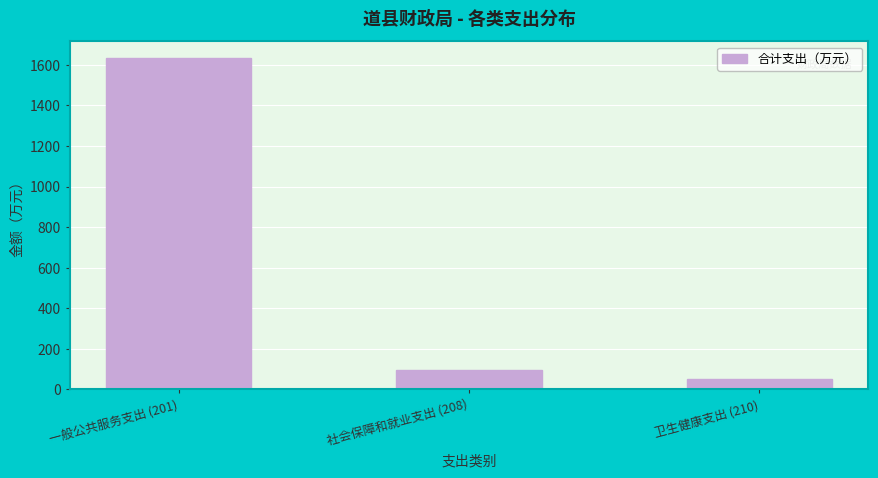

Reading right to left, list all the values displayed in this chart.

卫生健康支出 (210)=52.8	社会保障和就业支出 (208)=97.1	一般公共服务支出 (201)=1634.5